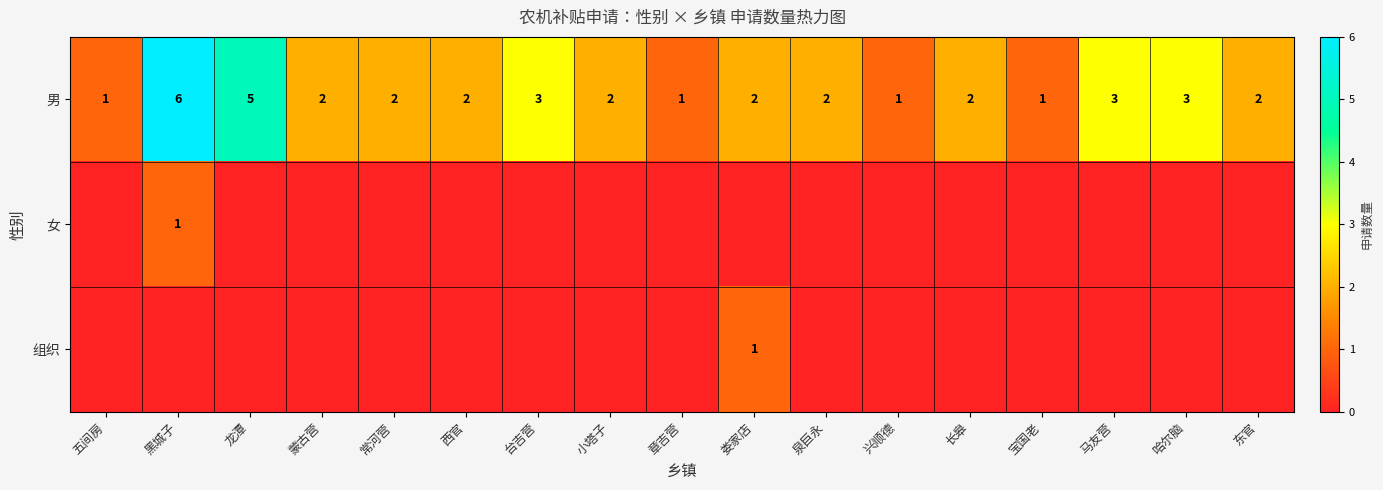

How many 男 values are between 2 and 3?

11